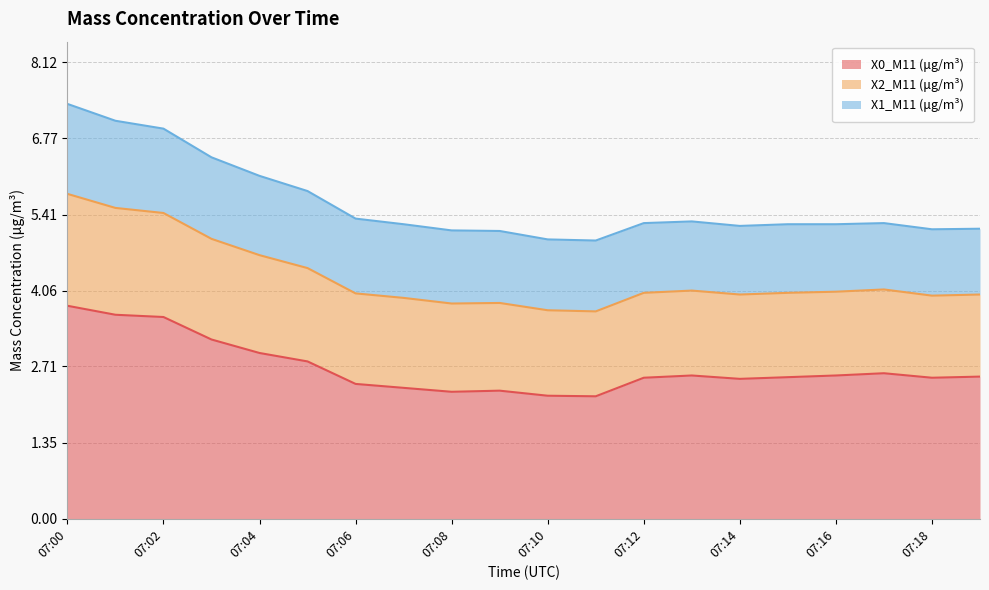

What is the value of the X0_M11 (μg/m³) point at the 2nd from the left?

3.6